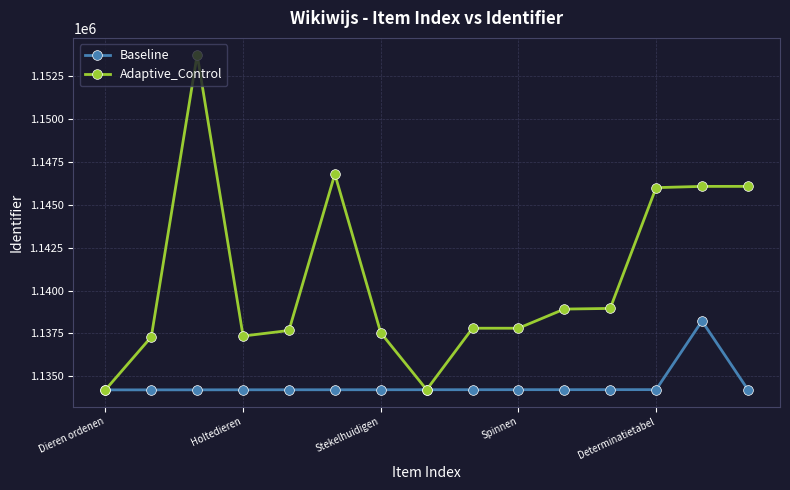

What is the minimum value for Adaptive_Control?

1134198